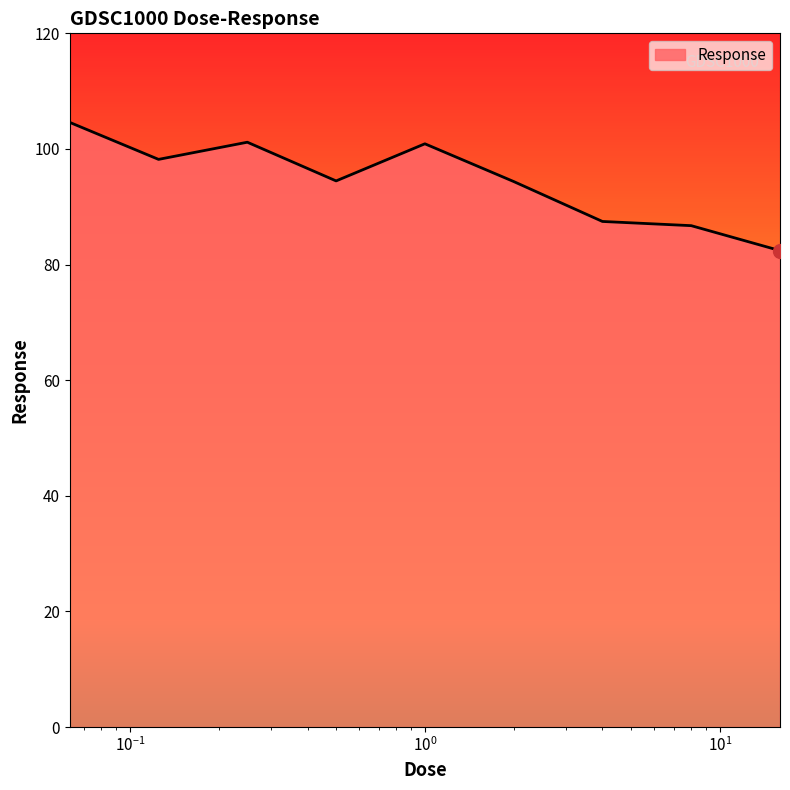

What is the greatest value displayed?

104.6